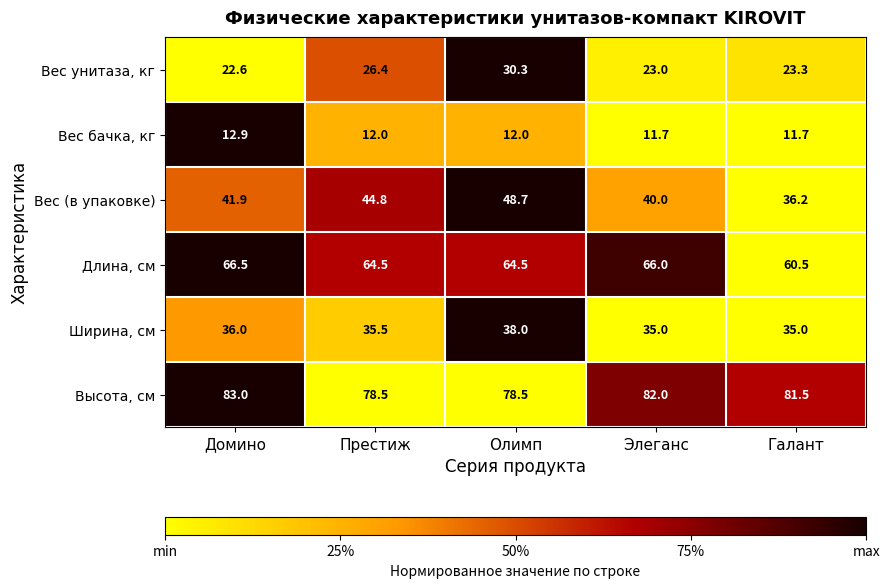

Which series has the widest spread of values?

Вес (в упаковке)